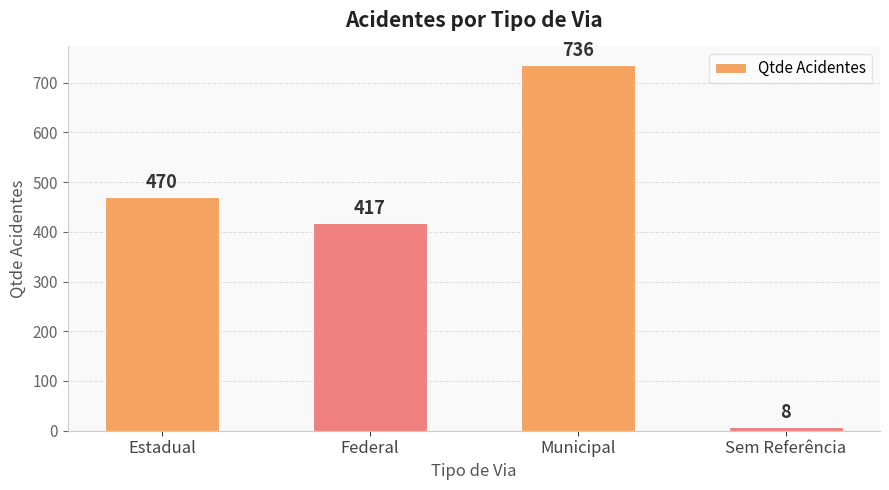

Where is the data nearest to the value 372?

Federal